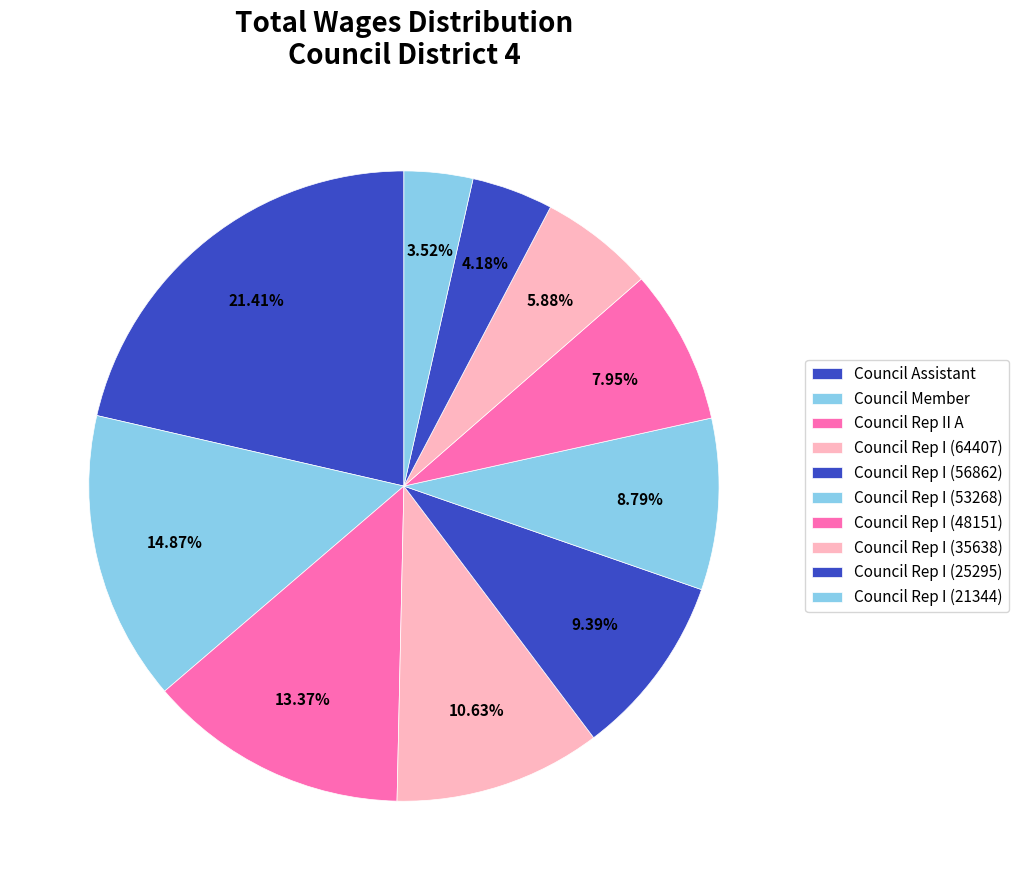

To the nearest percent, what is the difference between the largest and smallest slice percentages?

18%